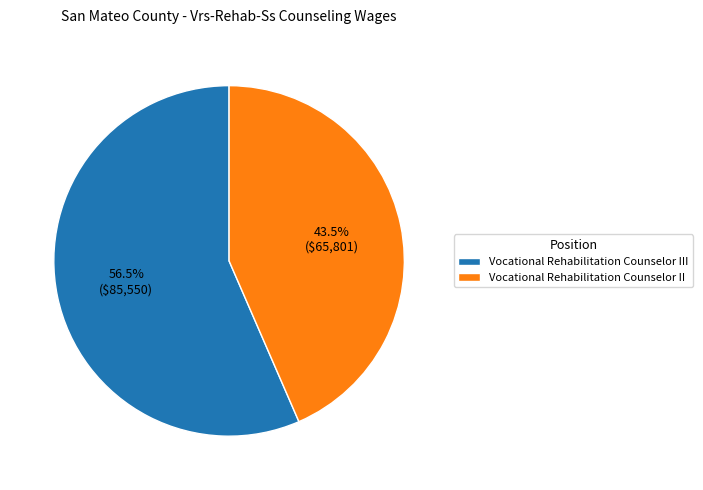

Does any single category account for the majority?

Yes